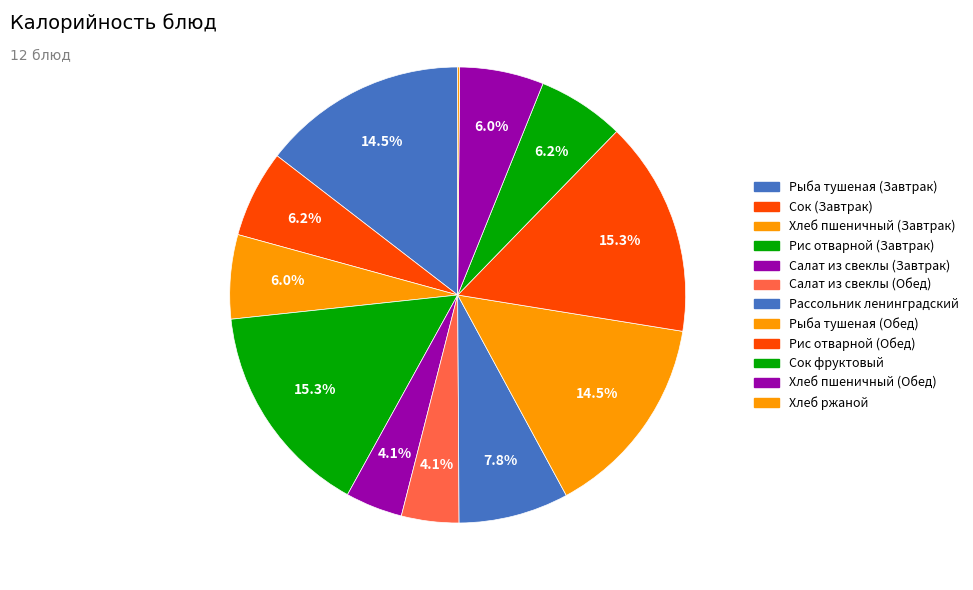

Is it true that Хлеб ржаной is 14% of the pie?

False